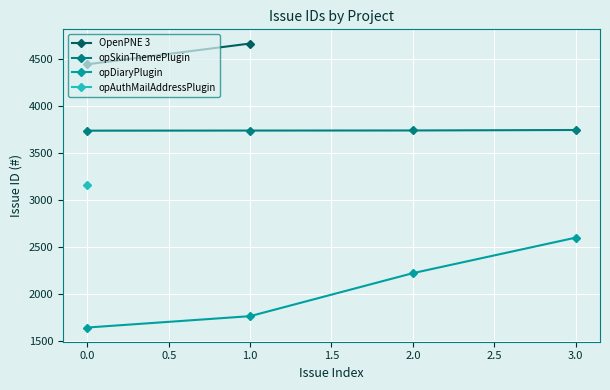

Is the value of opSkinThemePlugin at 0.0 greater than the value of opDiaryPlugin at 3.0?

Yes